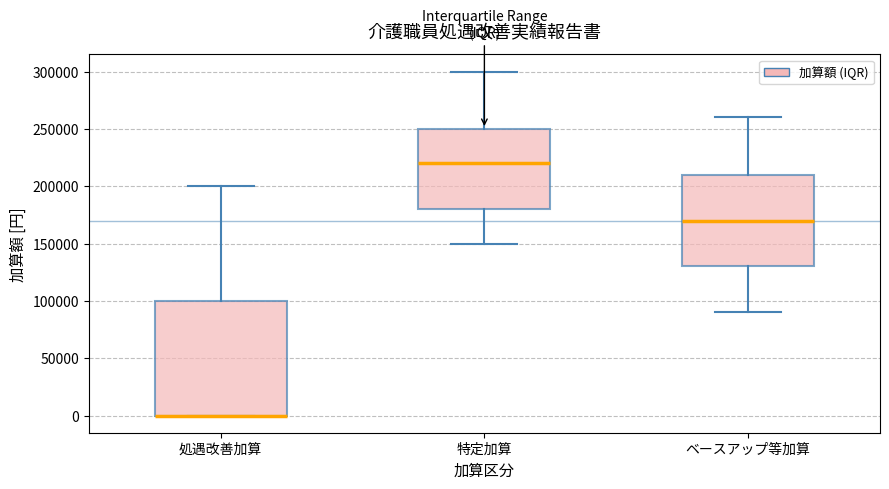

Where is the upper edge of the box for ベースアップ等加算 on the y-axis? The values are not printed on the chart, so give them approximately, as read against the axis.

210000